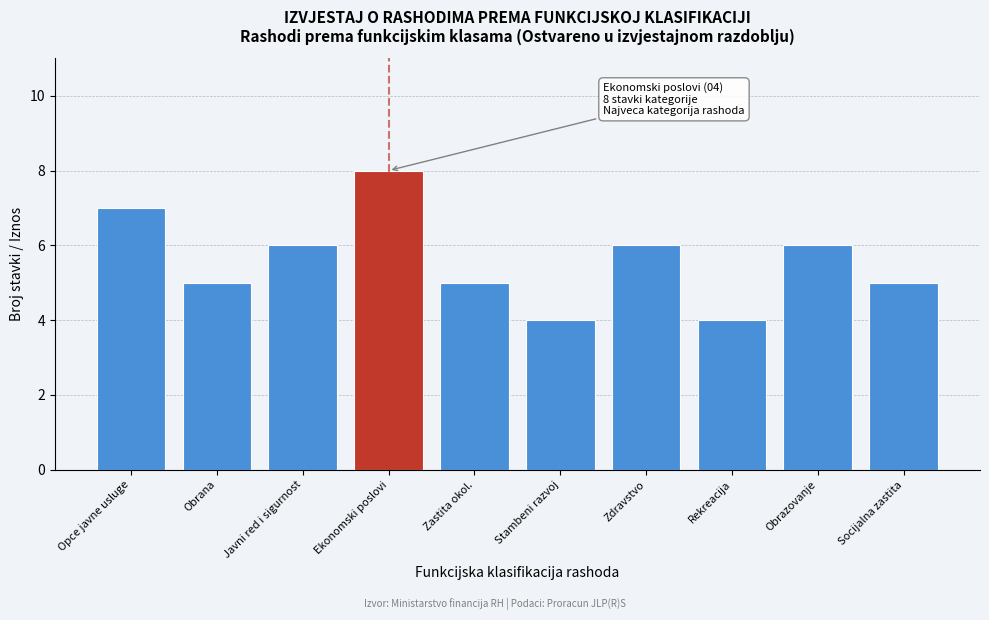

Reading right to left, transcribe all the data shown in this chart.

5	6	4	6	4	5	8	6	5	7